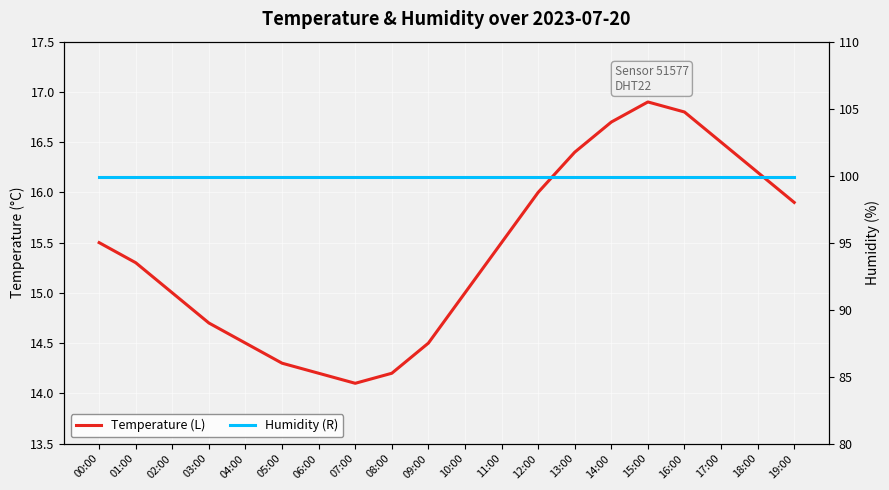

True or false: Temperature (L) has more than 1 interior local peaks.

False